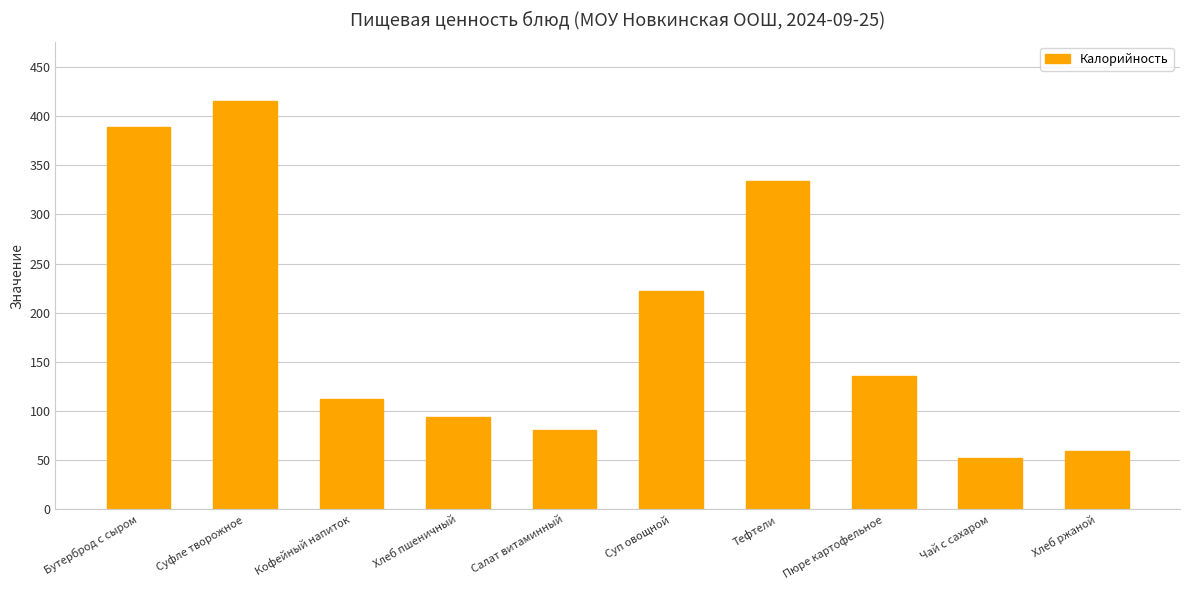

What is the ratio of the value at Кофейный напиток to the value at Чай с сахаром?

2.1